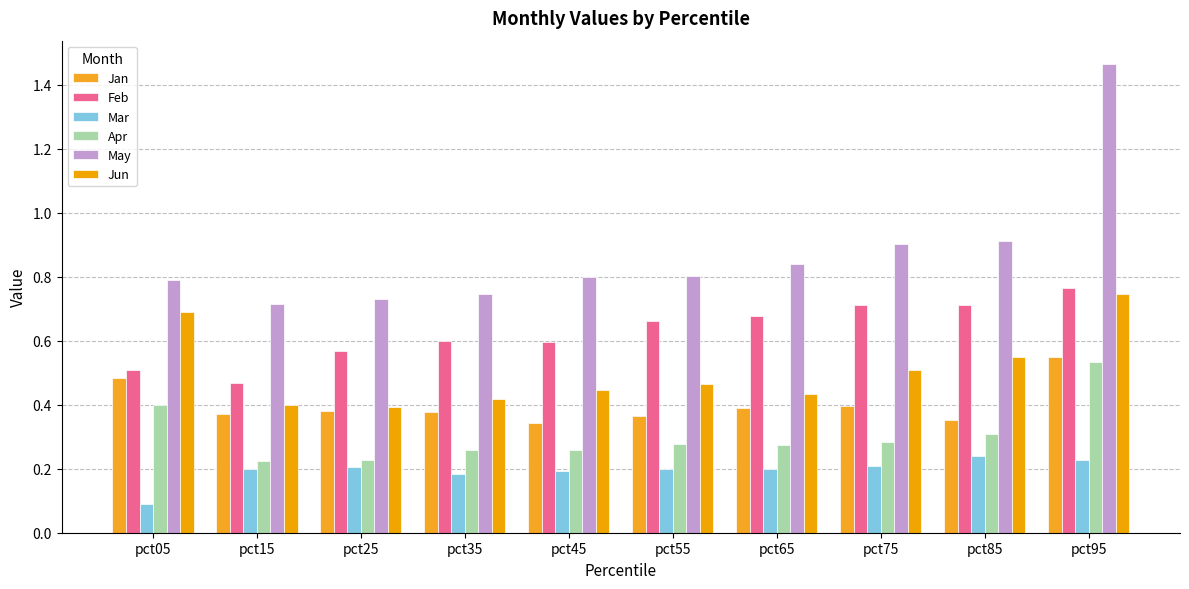

True or false: Apr has a value of 0.1 at pct45.

False